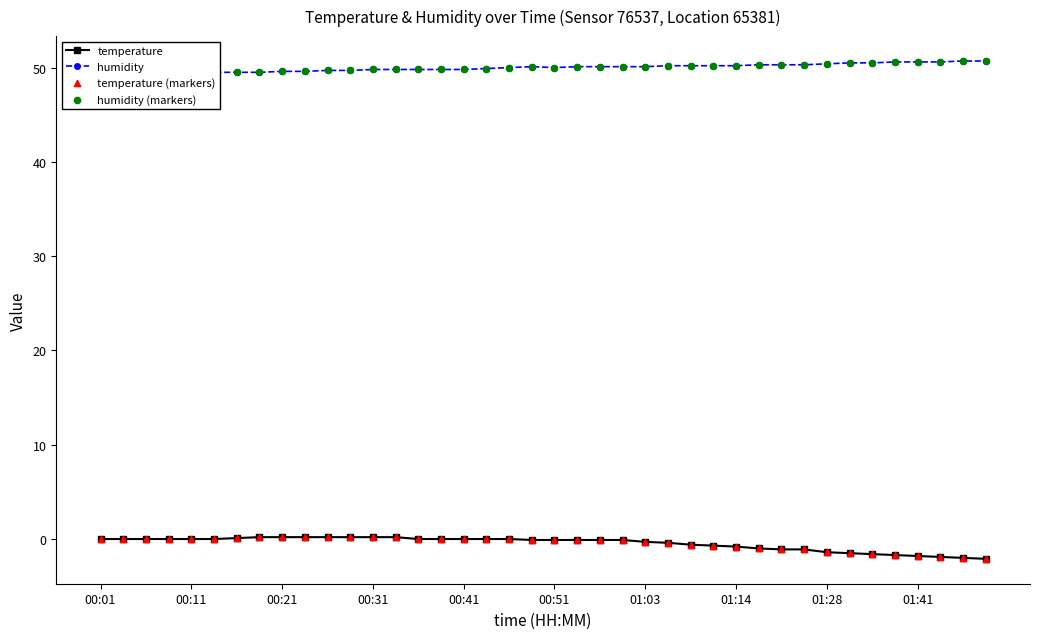

What is the lowest value of the temperature series?

-2.1